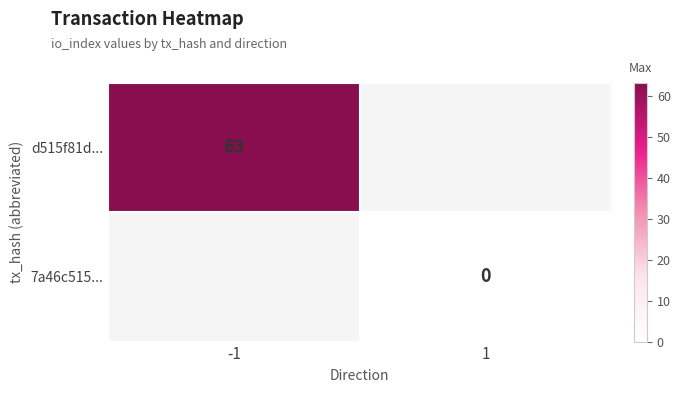

The d515f81d... series shows 83 at -1. True or false?

False